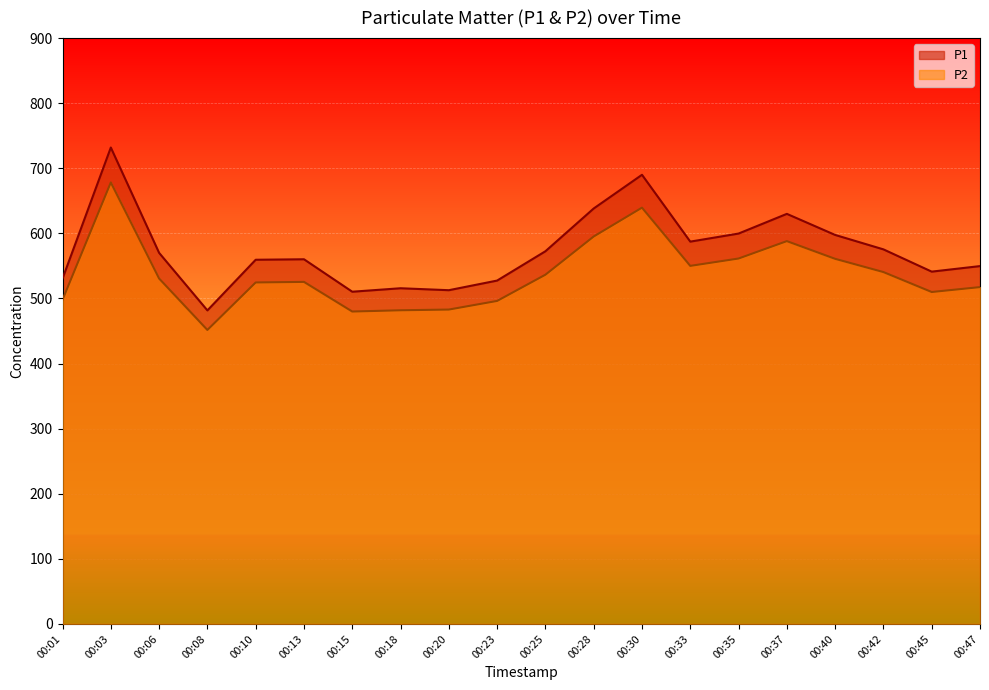

How many interior local valleys does the P1 series have?

5